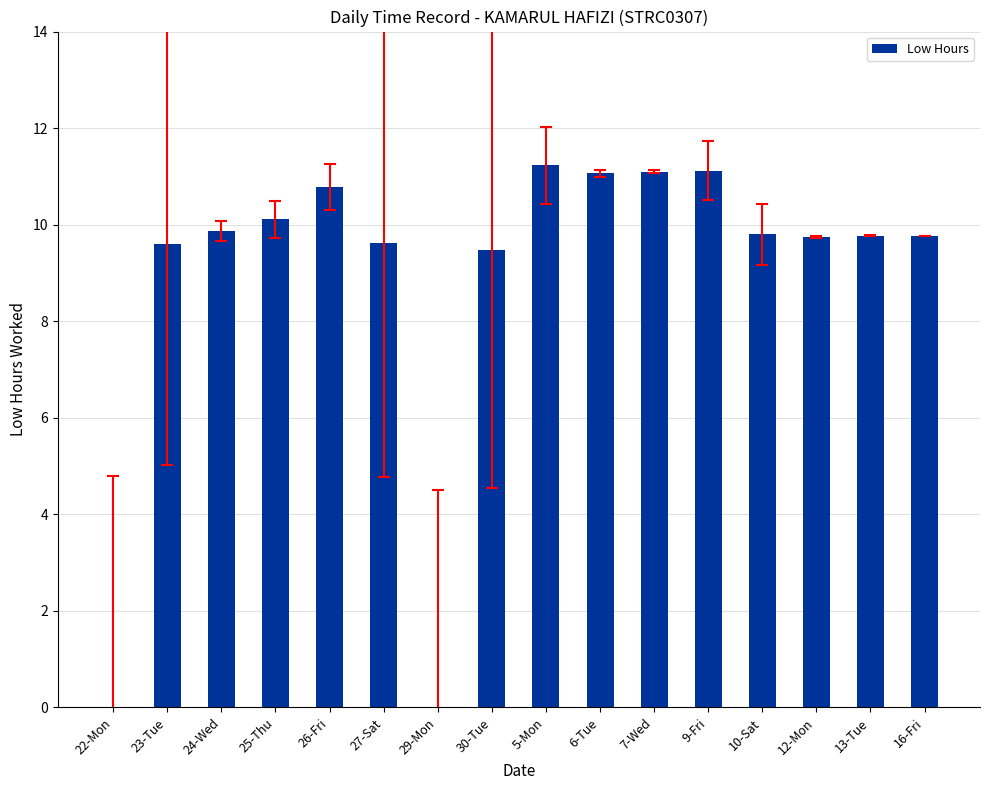

Are the bars horizontal?

No